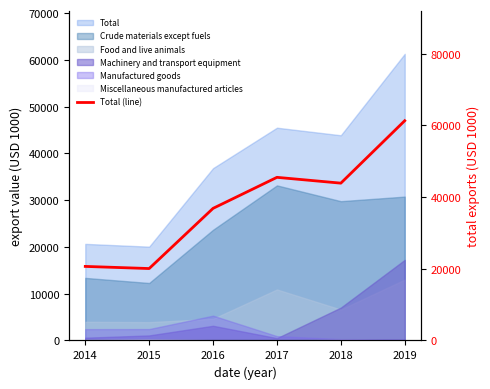

What is the value of the 1st point from the left?

20656